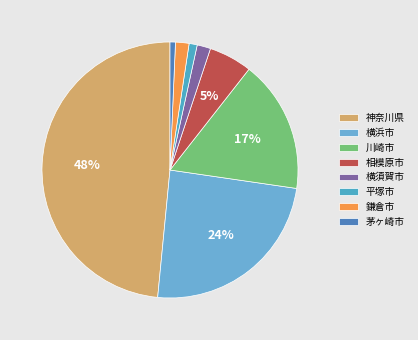

How many slices are in this pie chart?

8